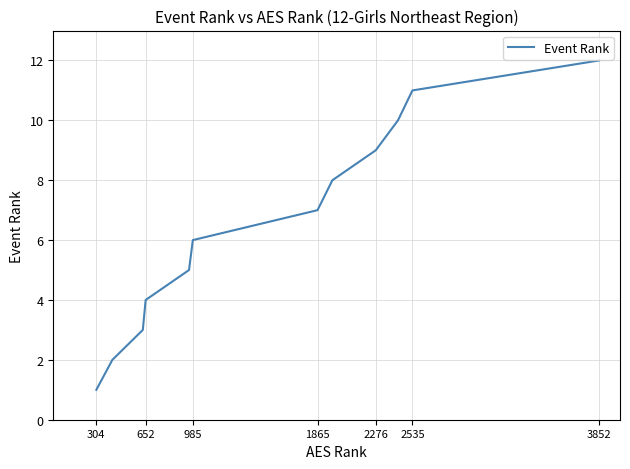

What is the difference between the maximum and minimum values?

11